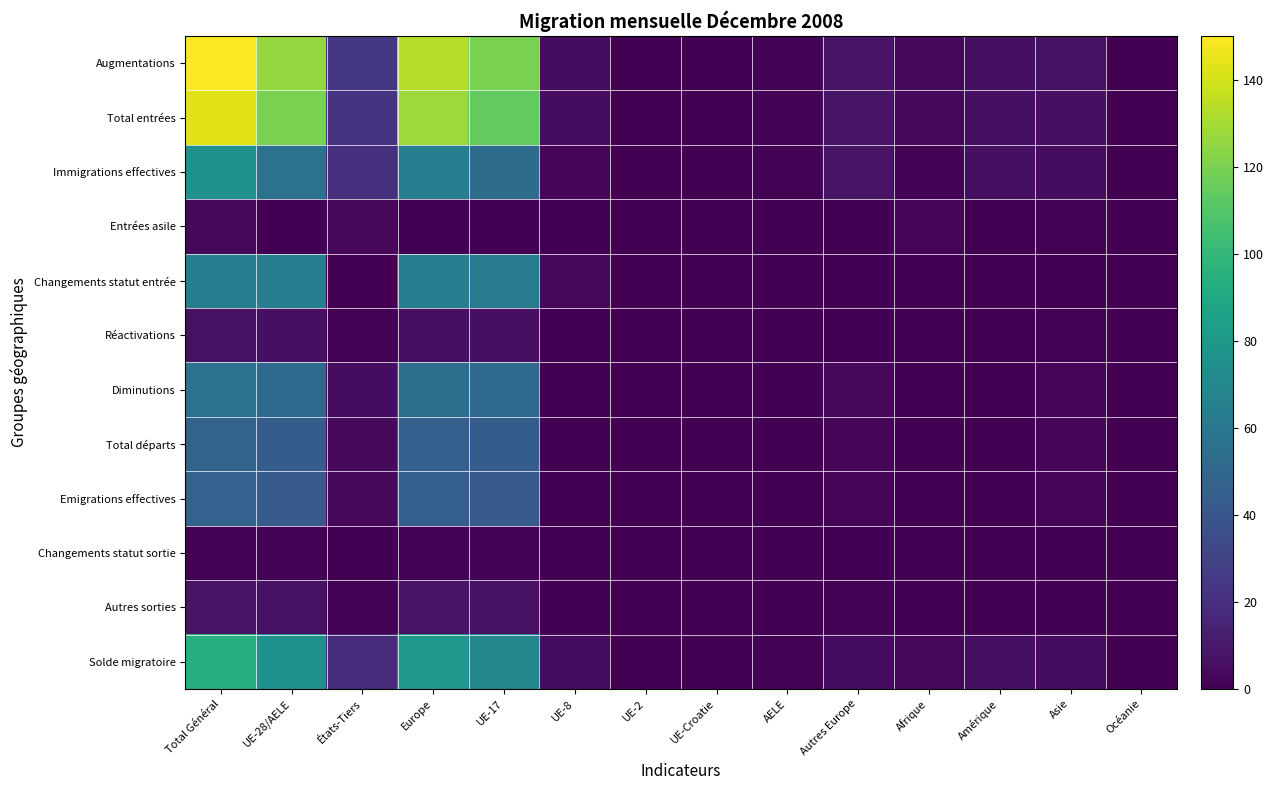

Between UE-2 and Amérique, which series saw the biggest shift?

Augmentations